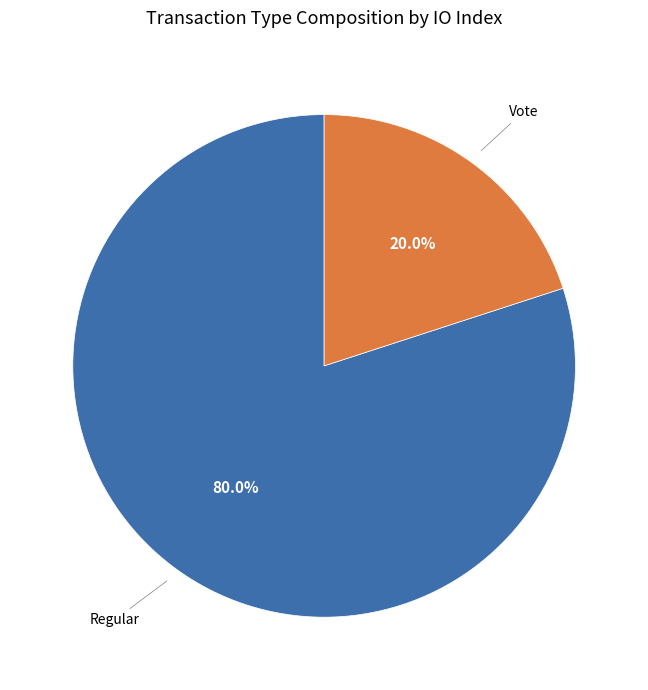

Is there a majority slice in this chart?

Yes